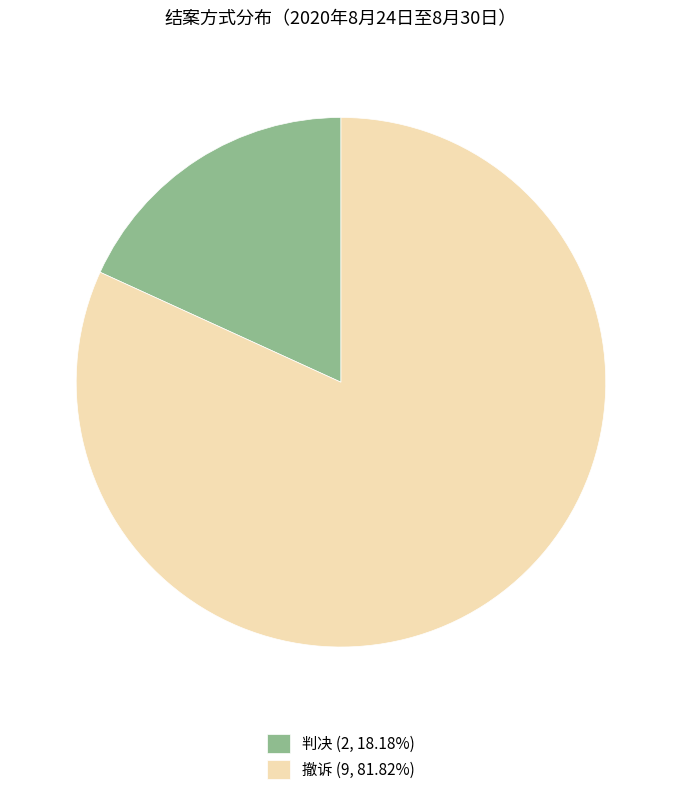

How many slices are in this pie chart?

2